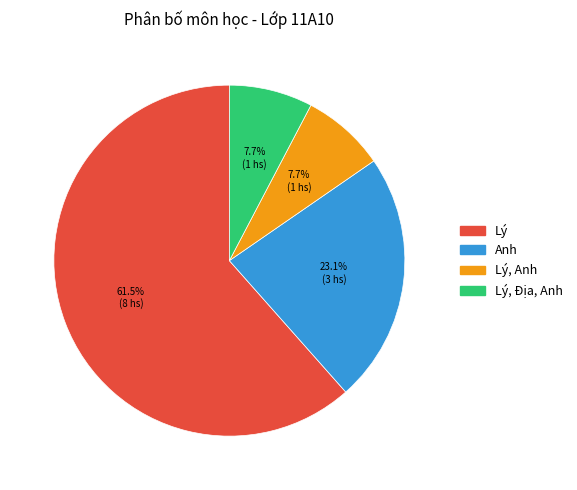

What percentage do Anh and Lý together represent?

84.6%